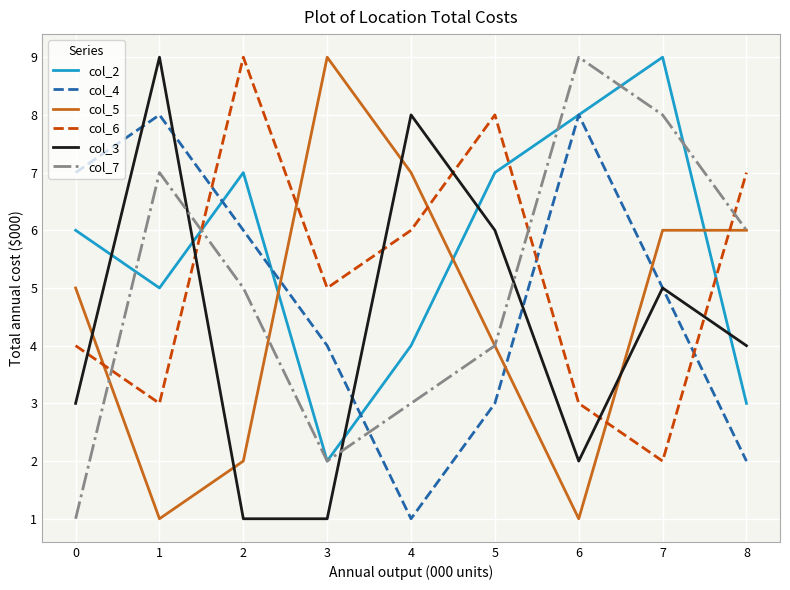

How many values in the col_6 series are below 5?

4